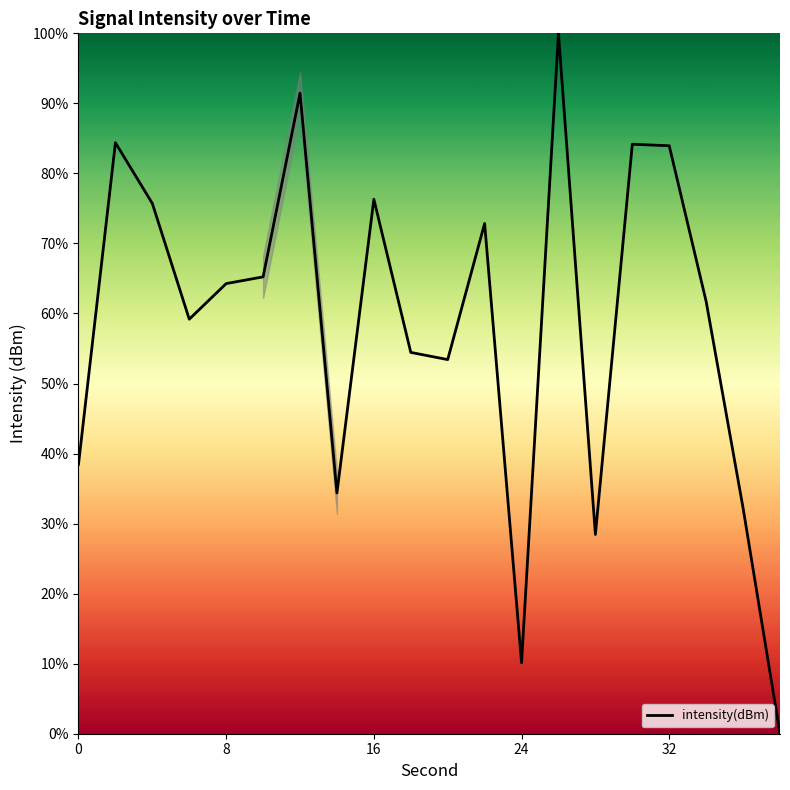

What is the difference between the maximum and minimum values?

100.0